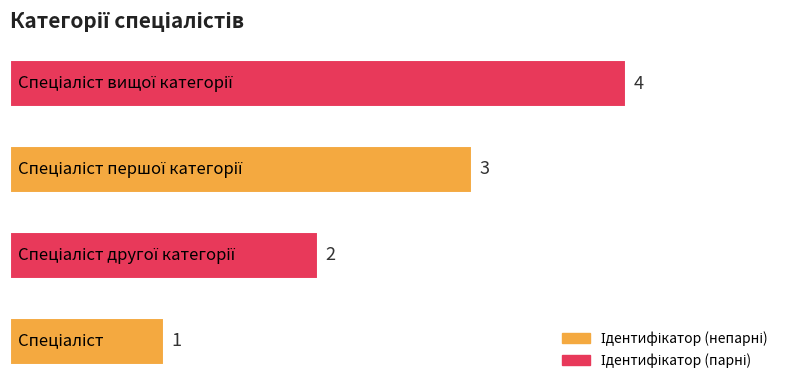

What is the difference between the maximum and minimum values?

3